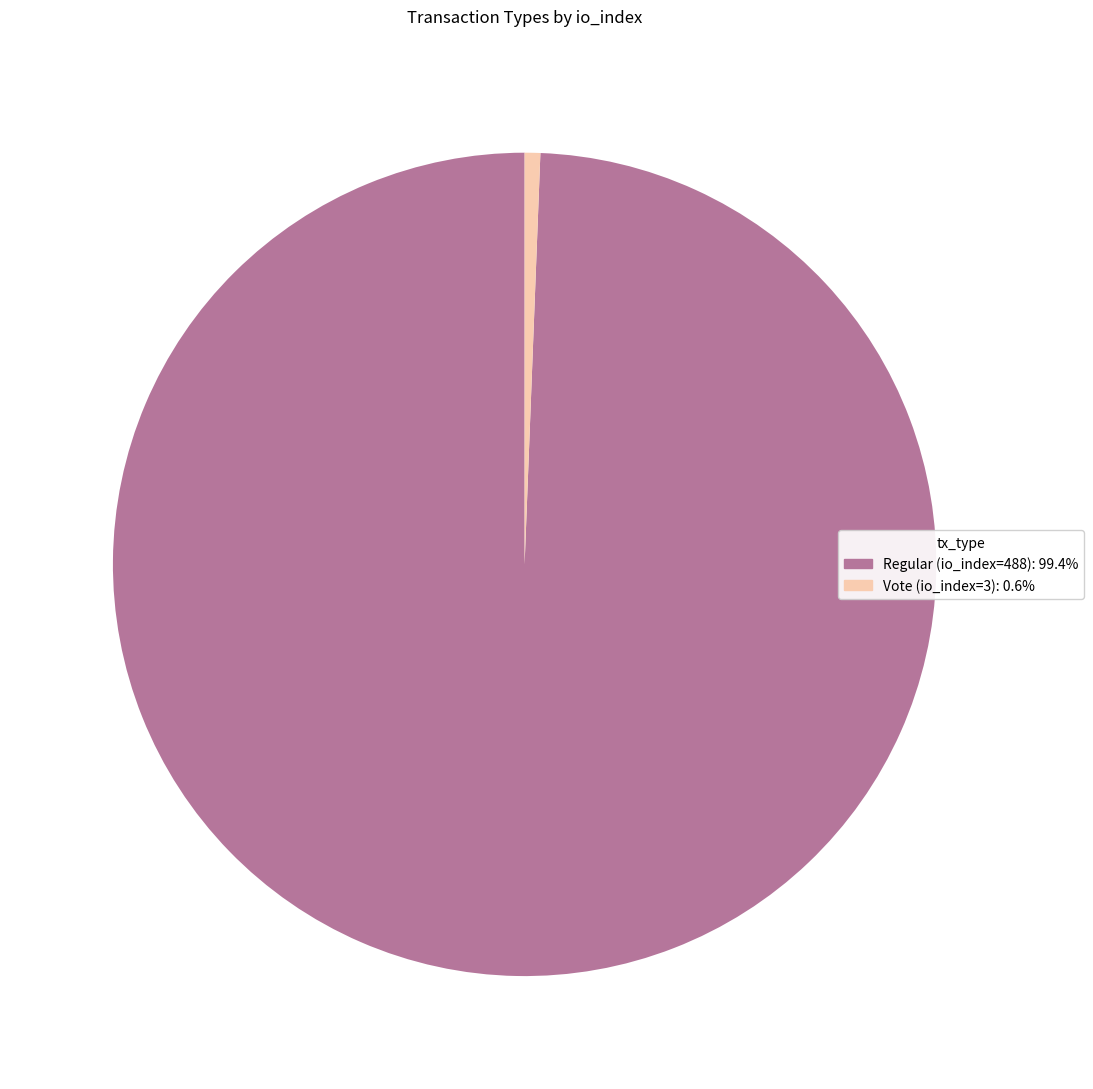

Is it true that Vote (io_index=3) is 11% of the pie?

False